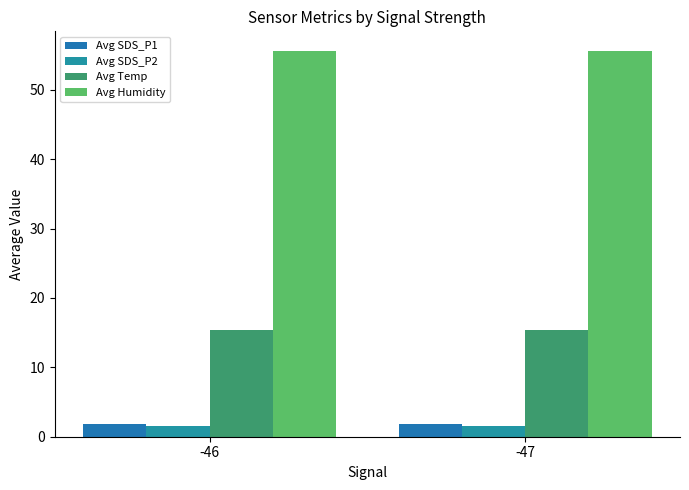

Which category has the highest value in the Avg Temp series?

-46